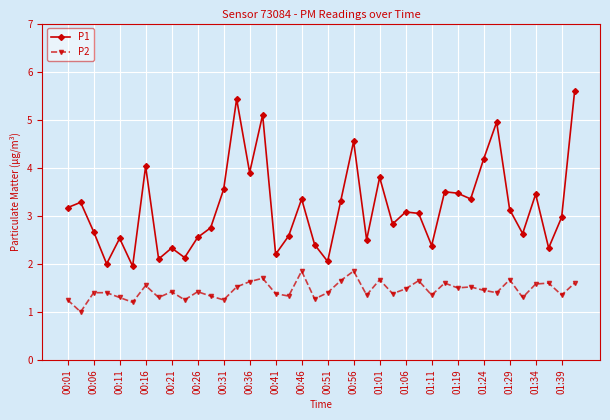

Is this an area chart (filled region under the line)?

No